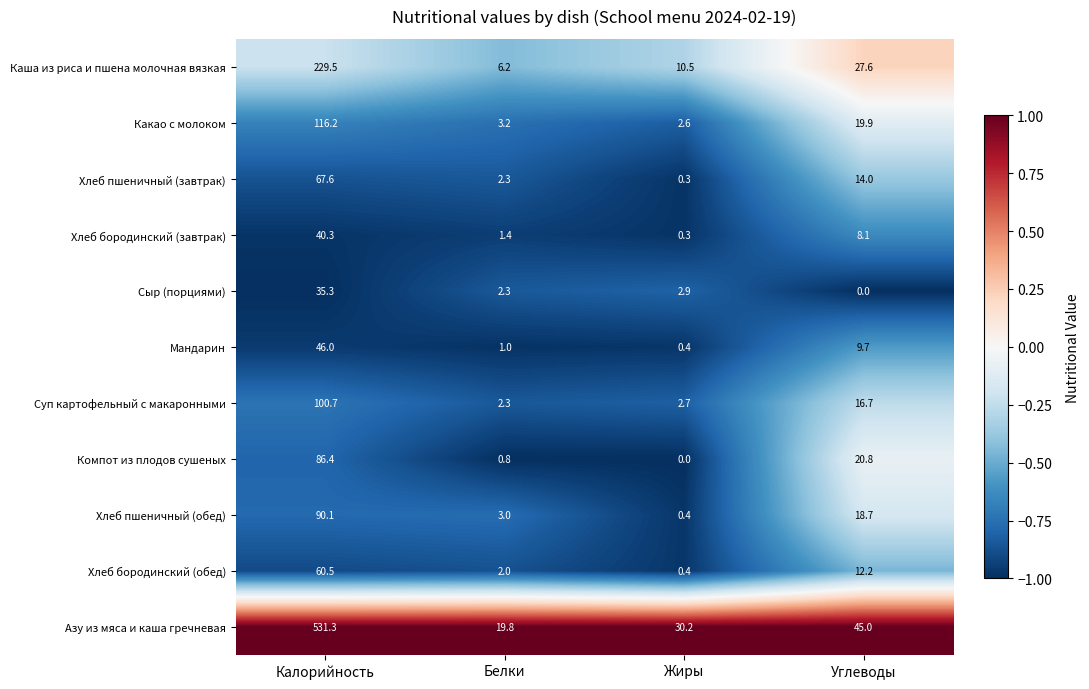

Count the number of categories in the chart.

4